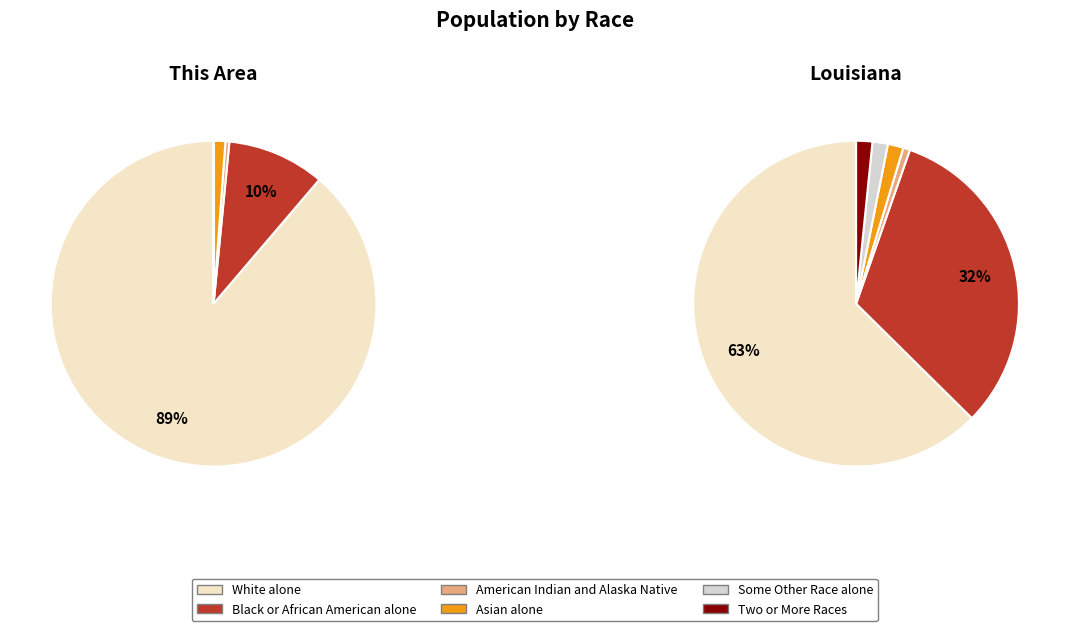

What portion of the pie excludes American Indian and Alaska Native?

99.6%